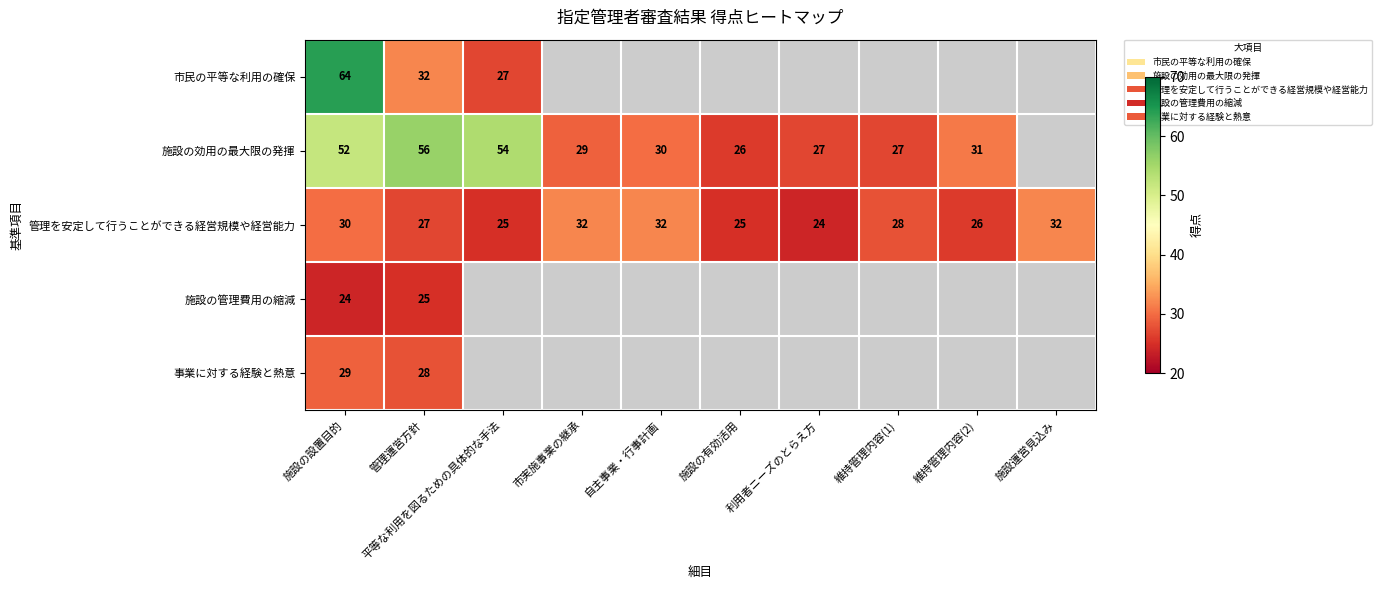

At which label does 管理を安定して行うことができる経営規模や経営能力 first exceed 28?

施設の設置目的